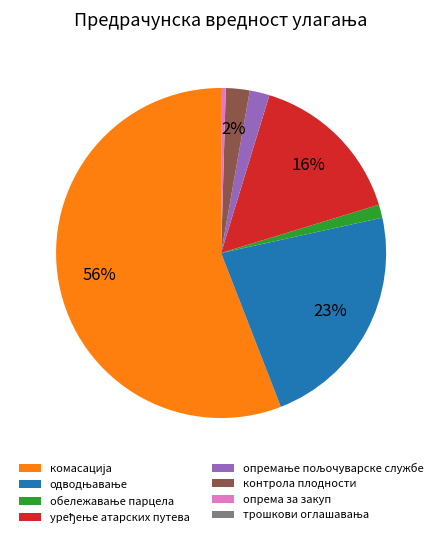

To the nearest percent, what is the average slice percentage?

12%